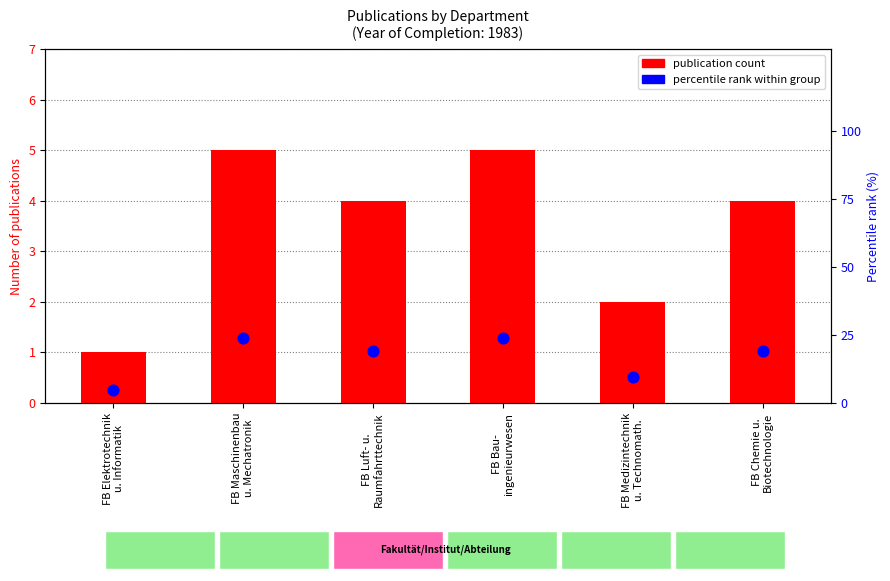

What are all the series names shown in the legend?

publication count, percentile rank within group